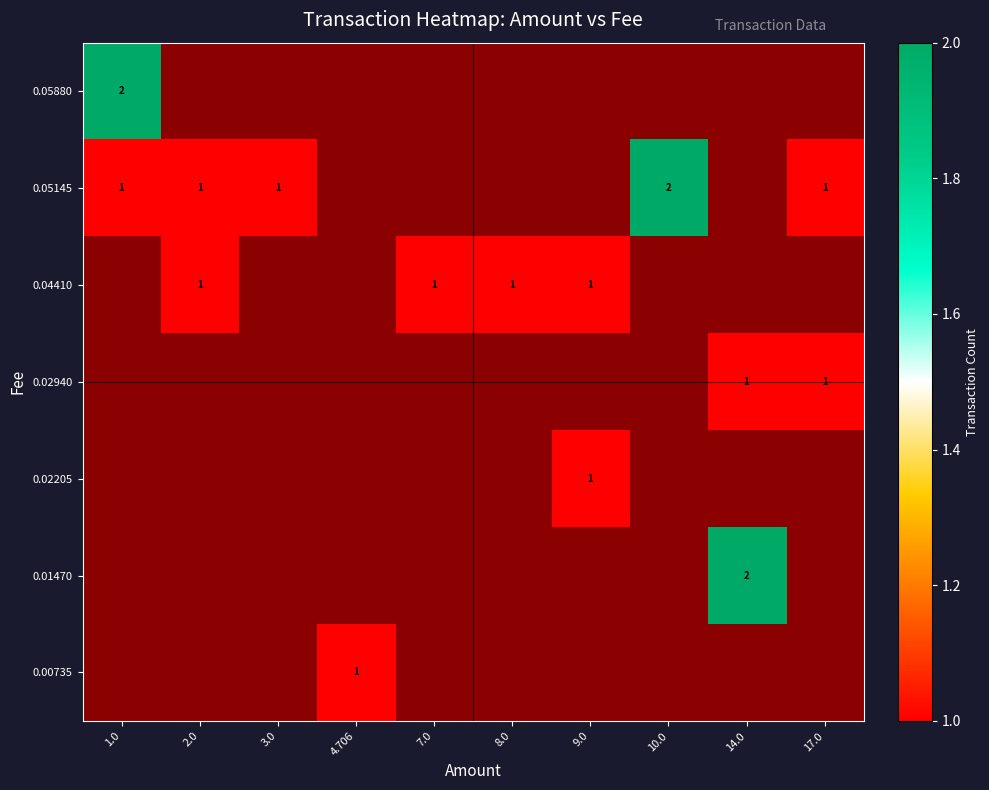

Which has a higher value, 17.0 or 1.0?

1.0